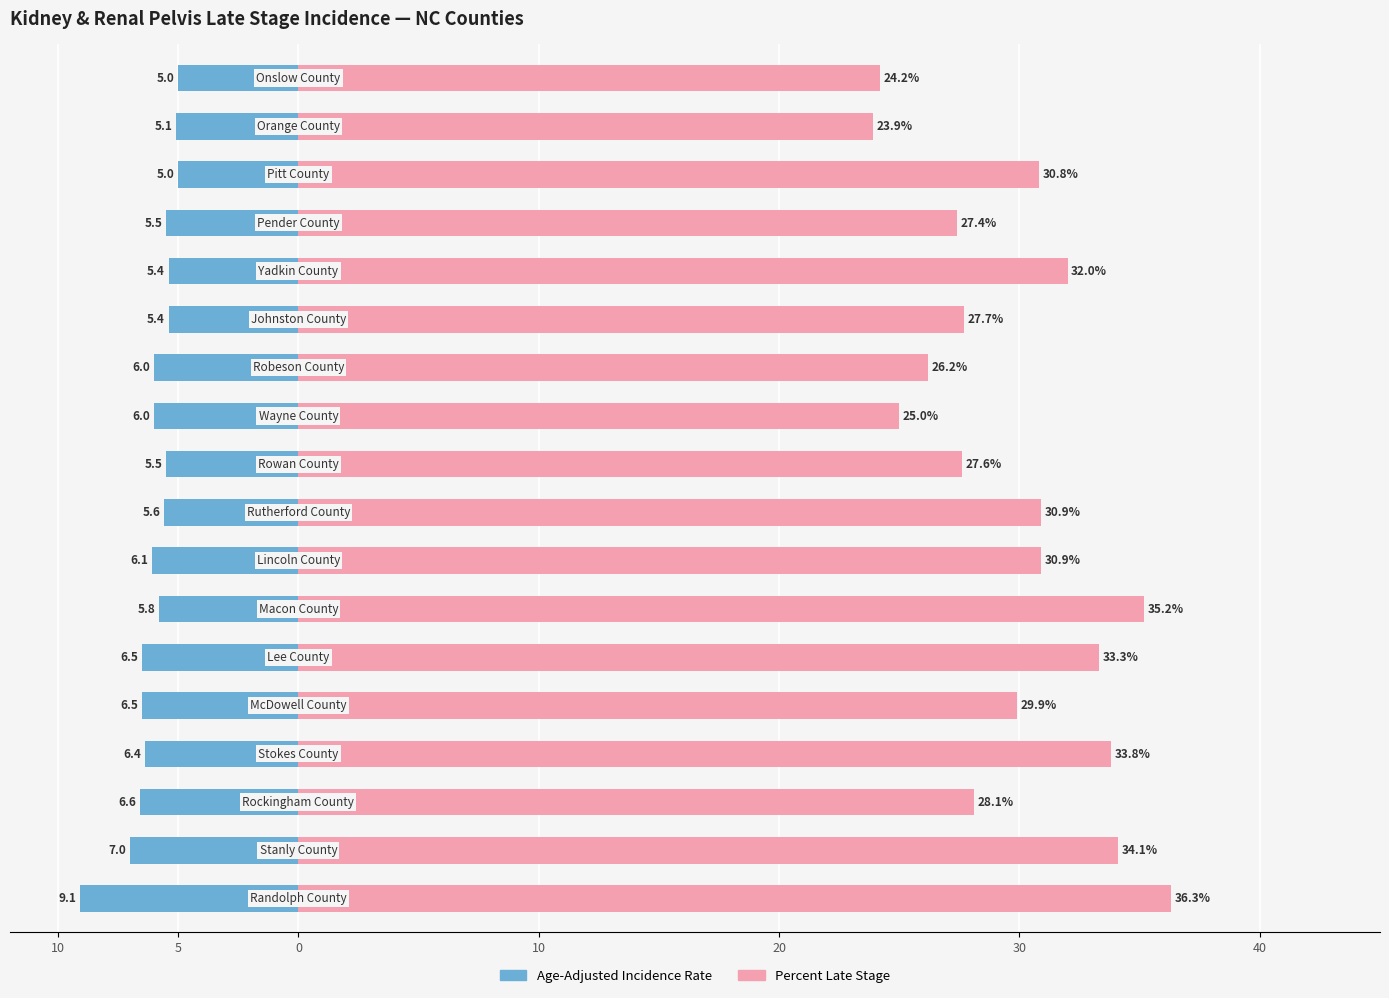

What is the value of the Age-Adjusted Incidence Rate bar at the 7th from the left?

-5.8